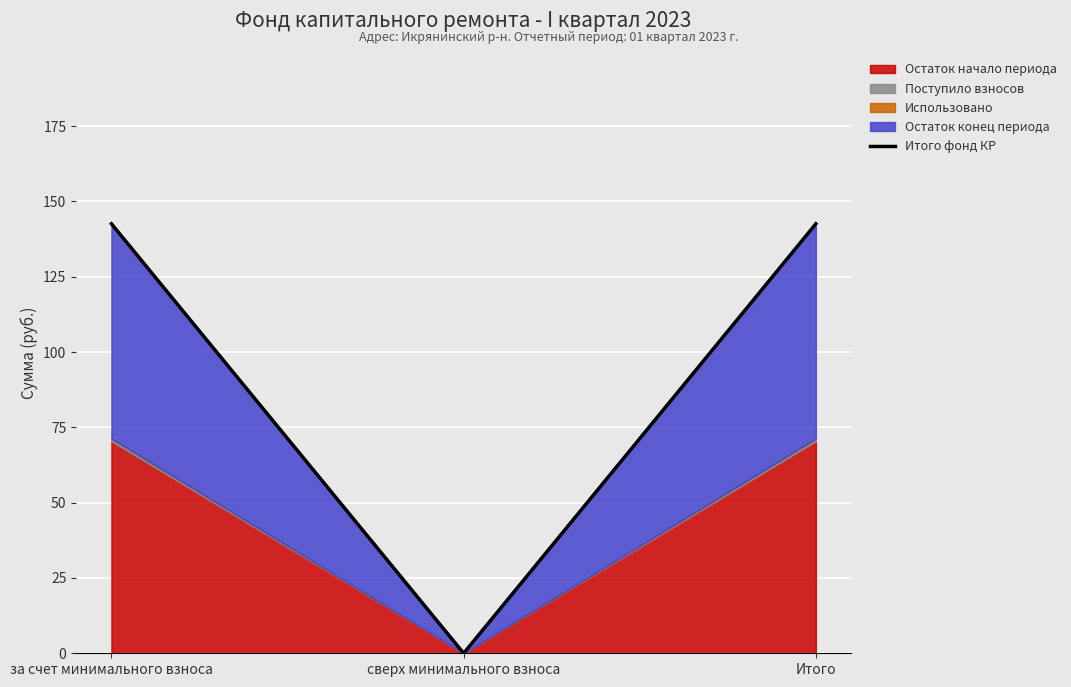

Which label corresponds to the largest value in the chart?

за счет минимального взноса